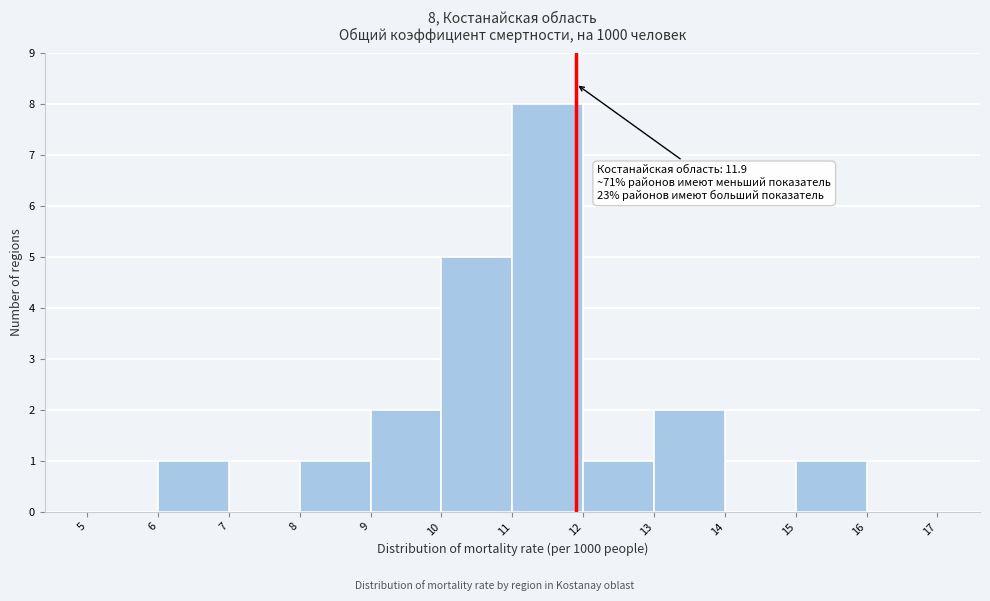

Over which range of the x-axis is the bar tallest?

11 to 12